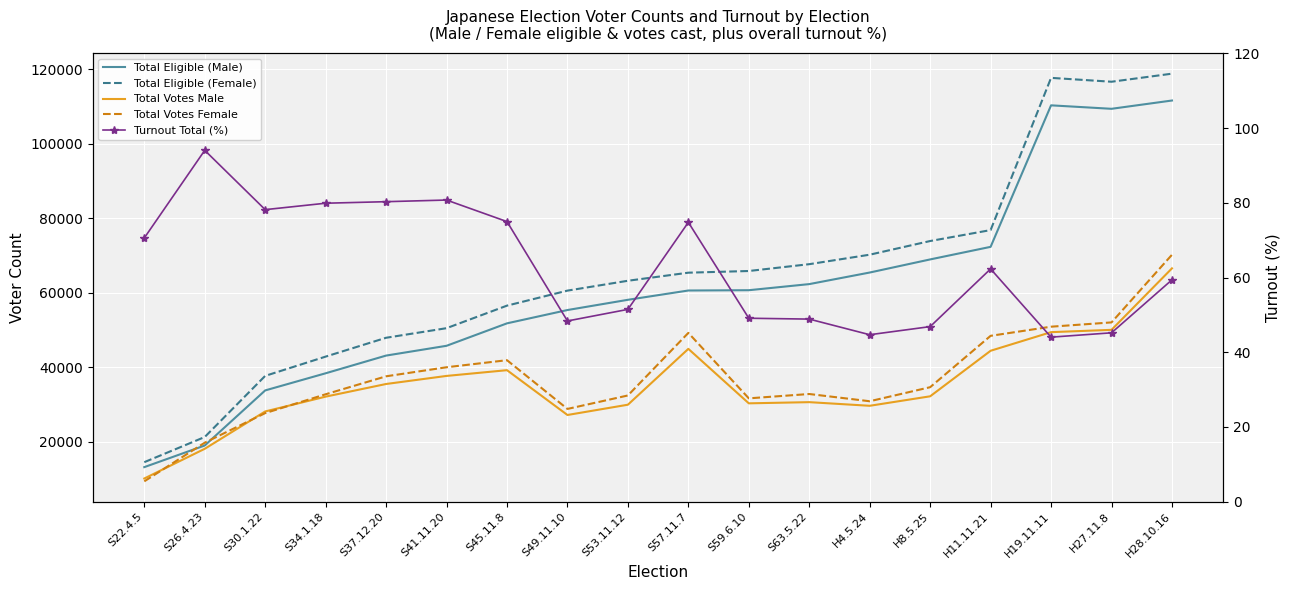

Where is Total Eligible (Female) nearest to the value 66664?

S59.6.10